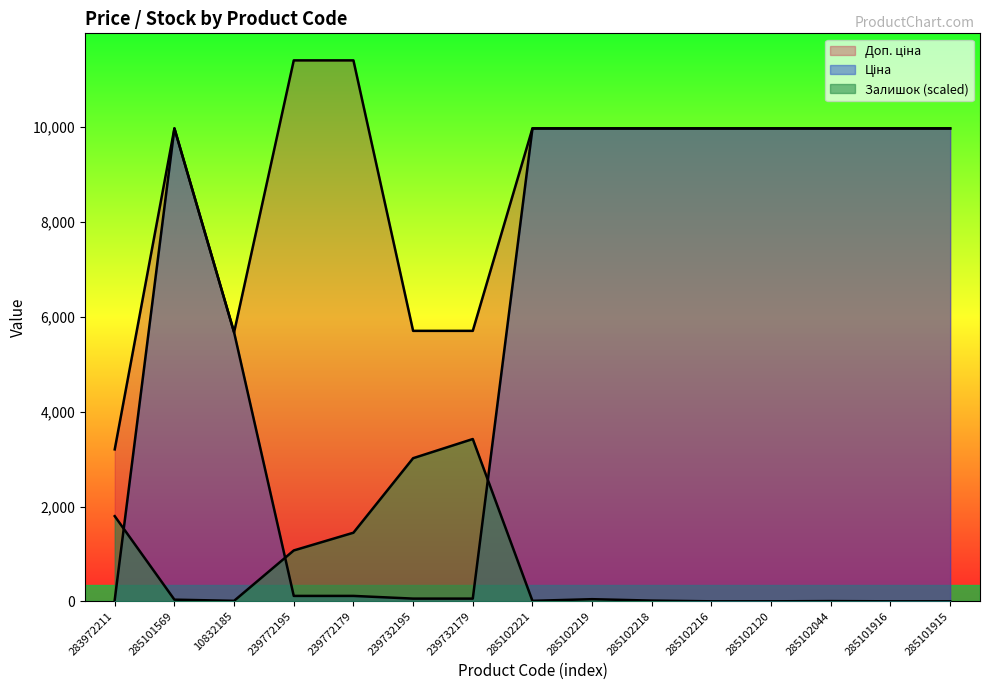

What position from the right is 10832185?

13